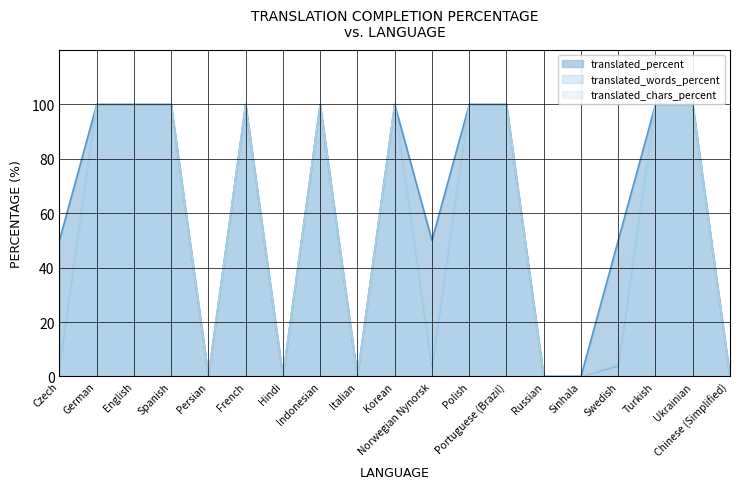

What is the label of the 19th point from the right?

Czech